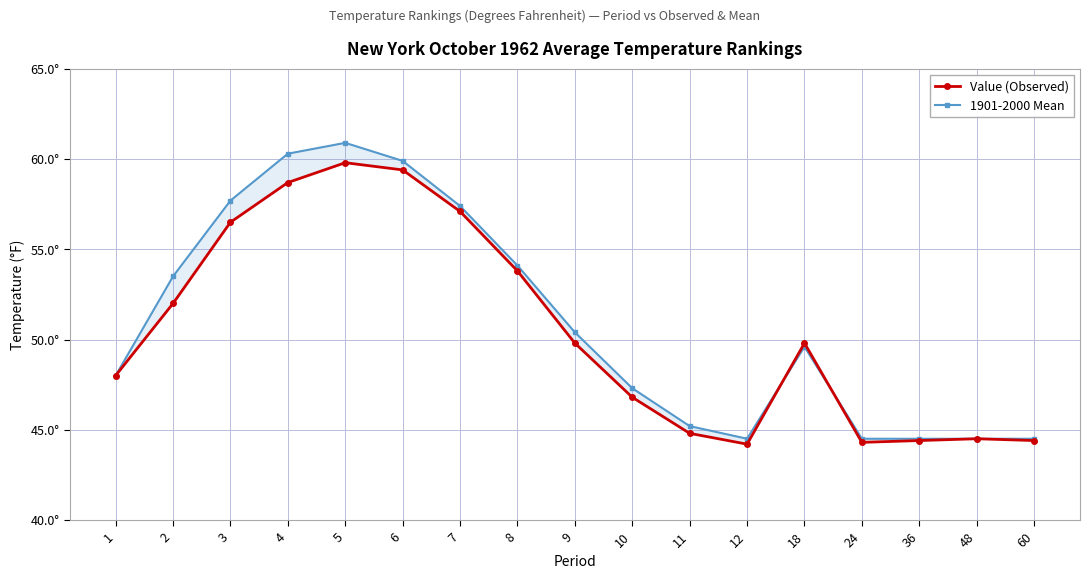

At which category is the sum across all series the highest?

5